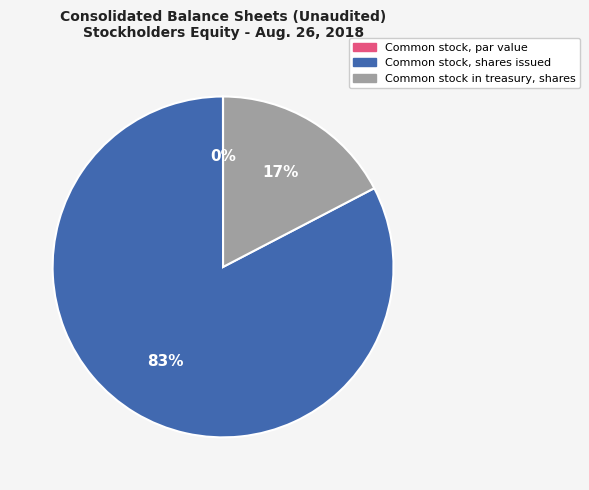

Combined, do Common stock in treasury, shares and Common stock, shares issued account for over 50%?

Yes